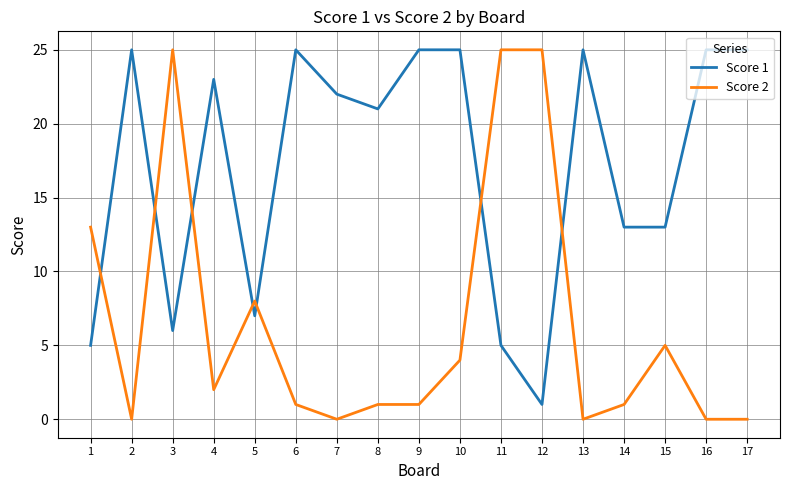

Does the chart have visible grid lines?

Yes